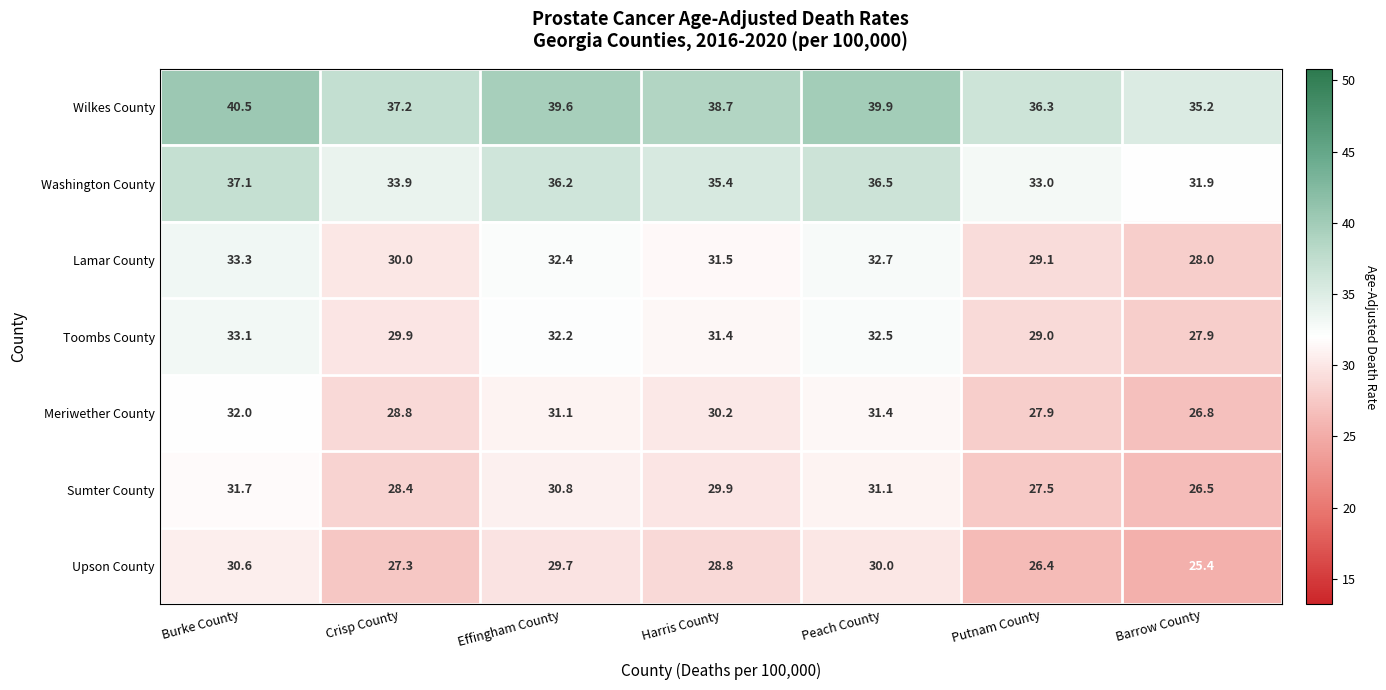

What is the difference between the highest and lowest values at Peach County?

9.9